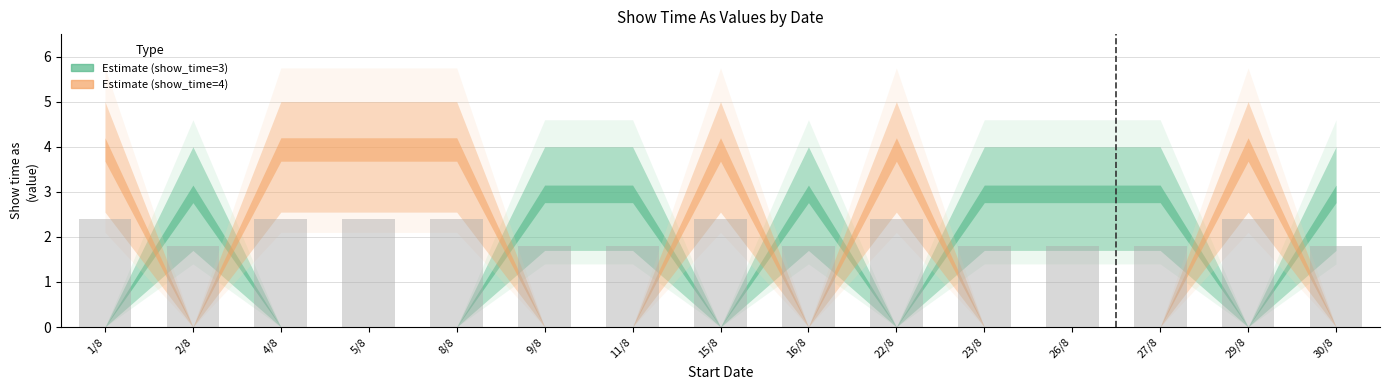

True or false: the data shows 2.4 at 22/8.

True